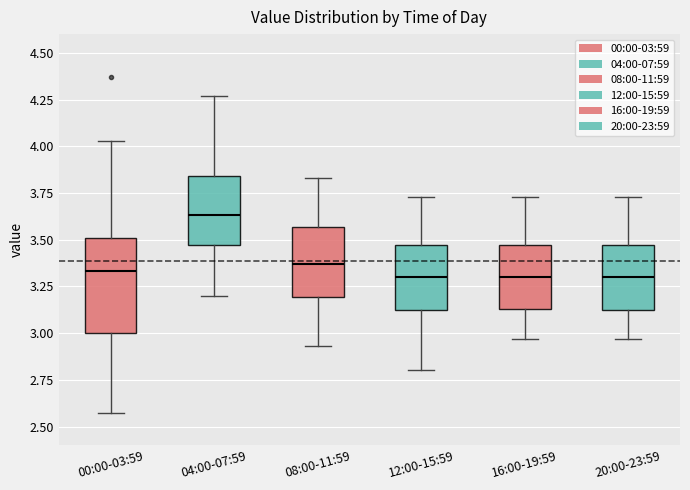

Reading left to right, read every box against the y-axis: the position of its median line, the range the box covers, and the ends of its whiskers. The values are not printed on the chart, so give them approximately, as read against the axis.

00:00-03:59: median 3.35, box 3.00 to 3.50, whiskers 2.55 to 4.05
04:00-07:59: median 3.65, box 3.45 to 3.85, whiskers 3.20 to 4.25
08:00-11:59: median 3.35, box 3.20 to 3.55, whiskers 2.95 to 3.85
12:00-15:59: median 3.30, box 3.10 to 3.45, whiskers 2.80 to 3.75
16:00-19:59: median 3.30, box 3.15 to 3.45, whiskers 2.95 to 3.75
20:00-23:59: median 3.30, box 3.10 to 3.45, whiskers 2.95 to 3.75